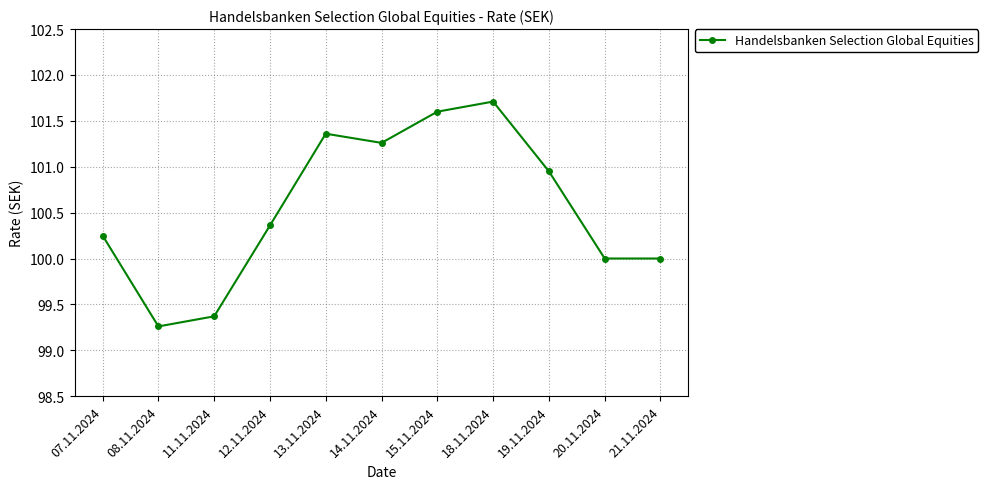

The value at 15.11.2024 is 36.9. True or false?

False